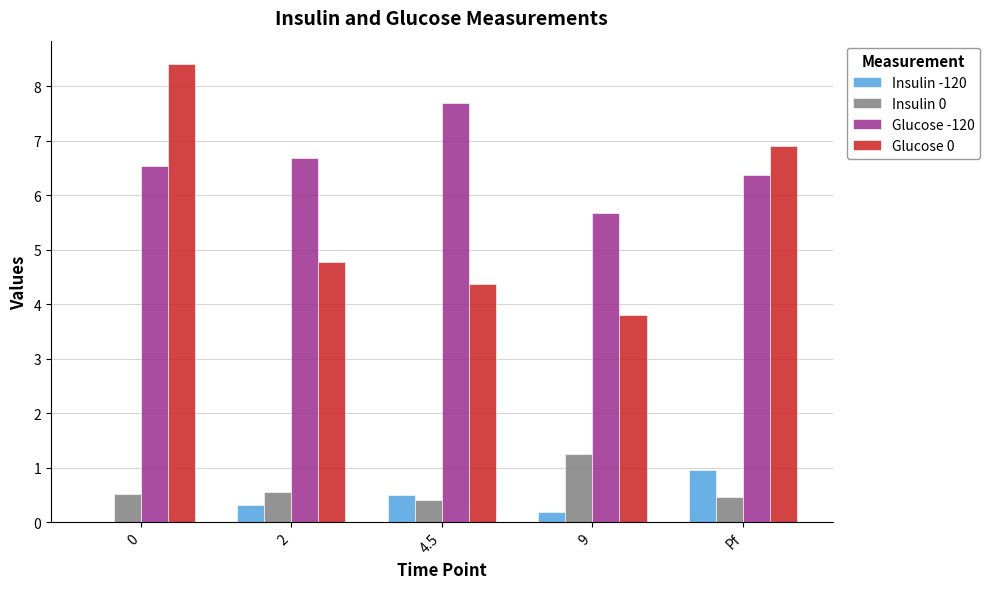

Does the chart contain stacked bars?

No